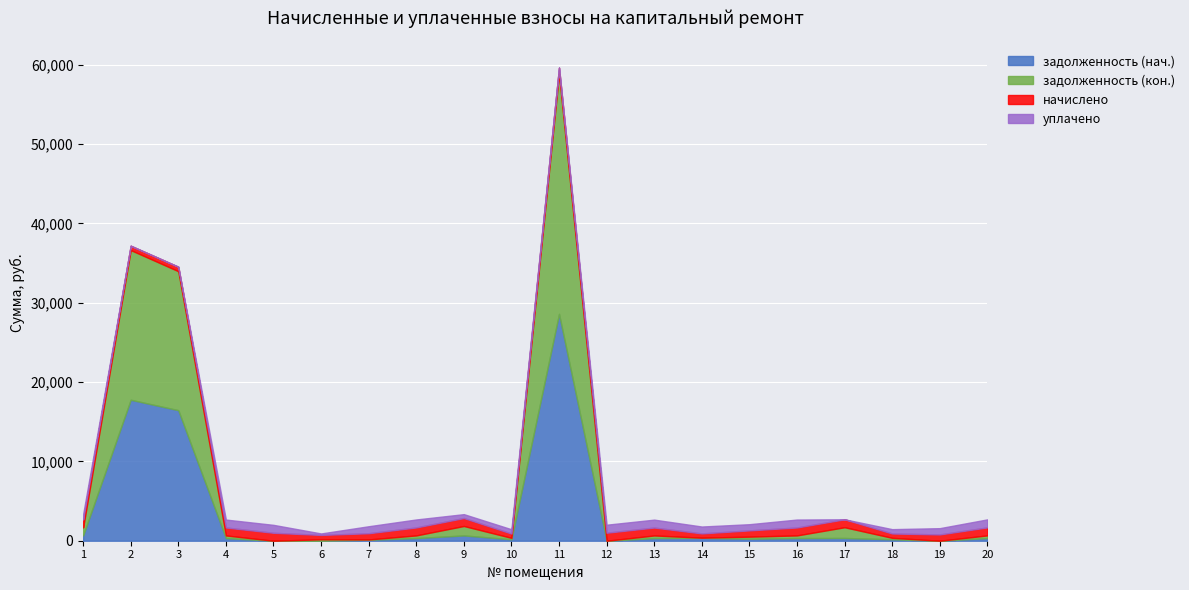

What is the value of the начислено point at the 1st from the left?

1000.1